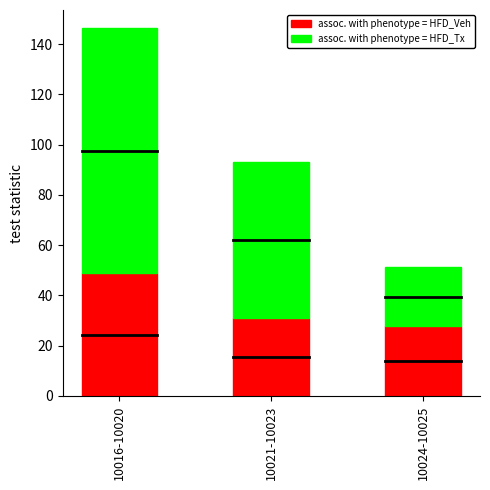

The value of assoc. with phenotype = HFD_Veh at 10024-10025 is 27.8. True or false?

True